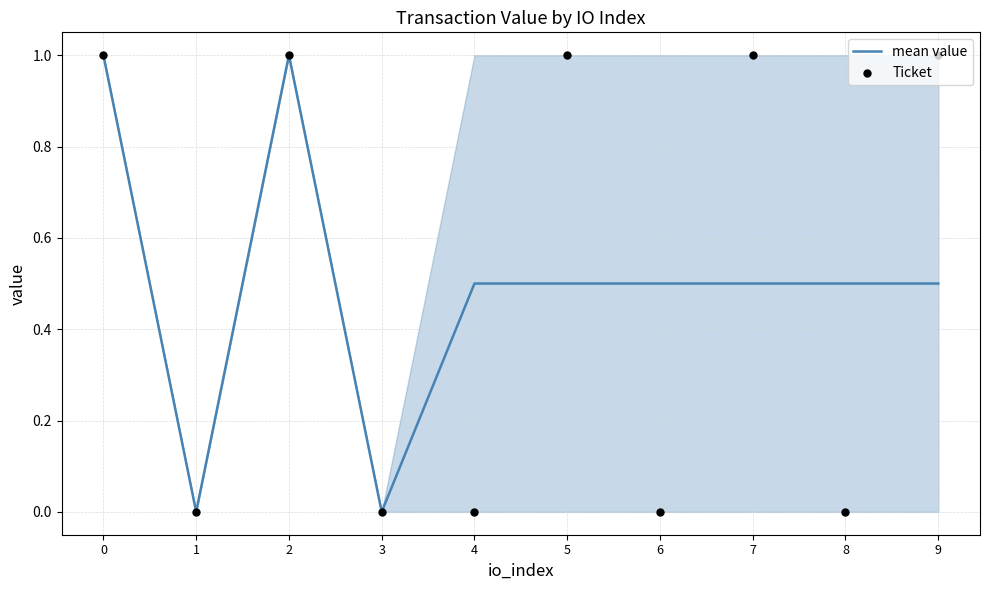

Which series reaches the minimum Y coordinate?

mean value